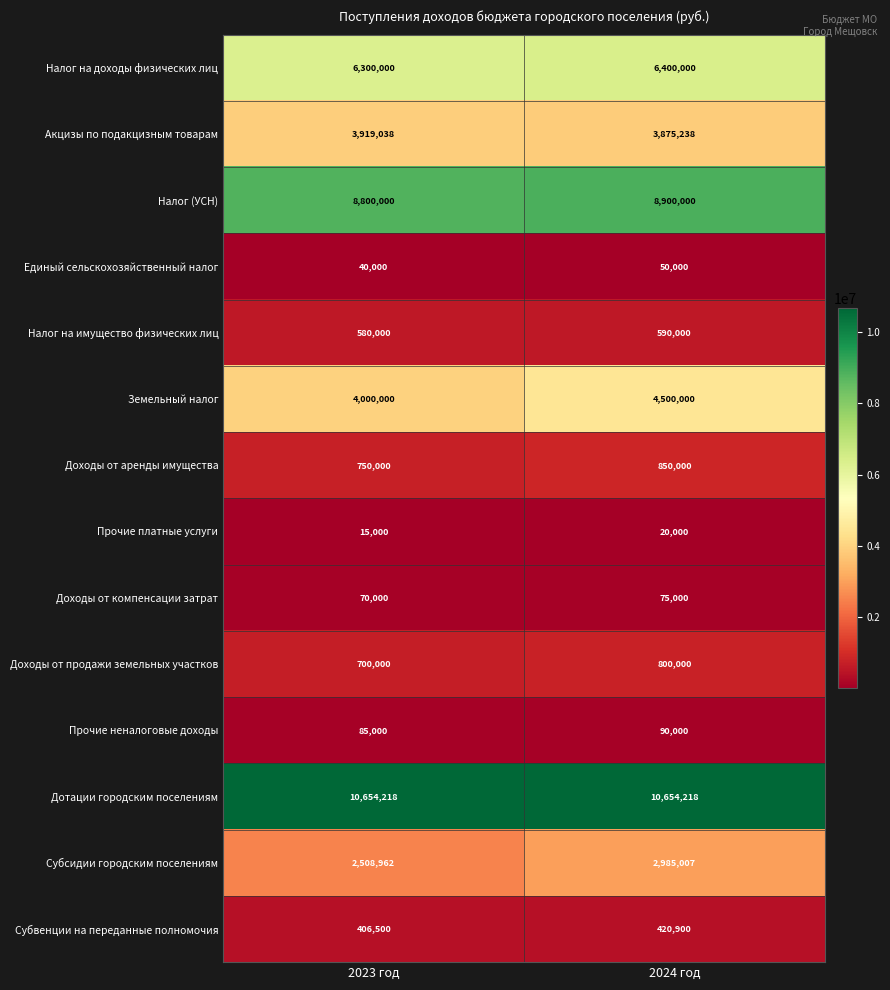

Count the number of categories in the chart.

2